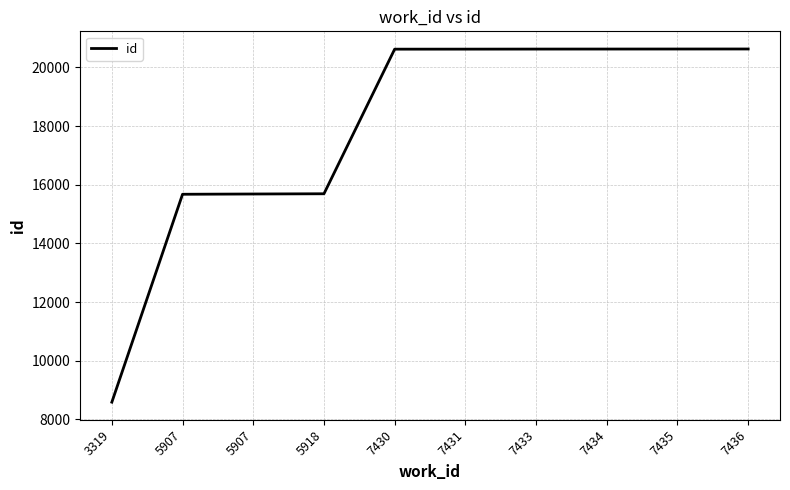

At which category does the chart reach its peak across all series?

7436